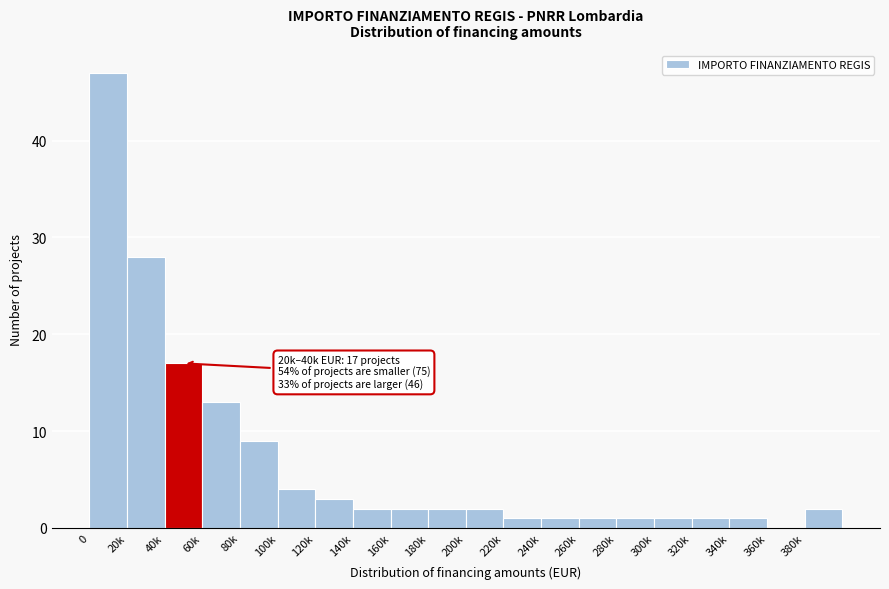

Reading left to right, transcribe all the data shown in this chart.

0=47	20k=28	40k=17	60k=13	80k=9	100k=4	120k=3	140k=2	160k=2	180k=2	200k=2	220k=1	240k=1	260k=1	280k=1	300k=1	320k=1	340k=1	360k=0	380k=2